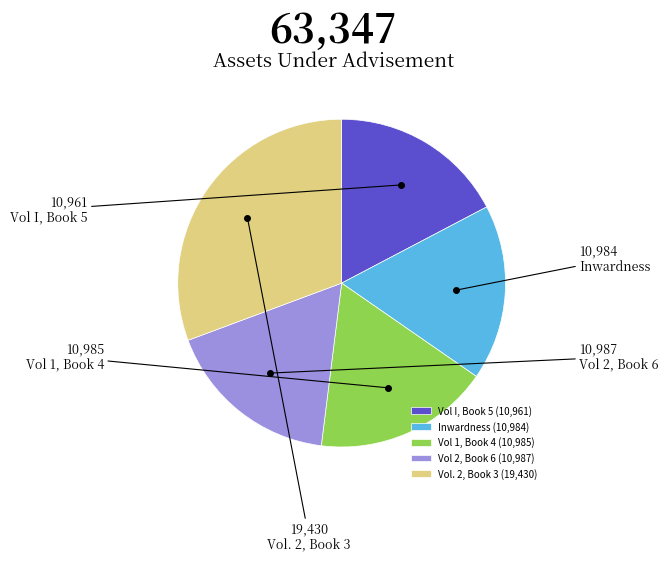

Combined, do Vol I, Book 5 (10,961) and Vol 1, Book 4 (10,985) account for over 50%?

No